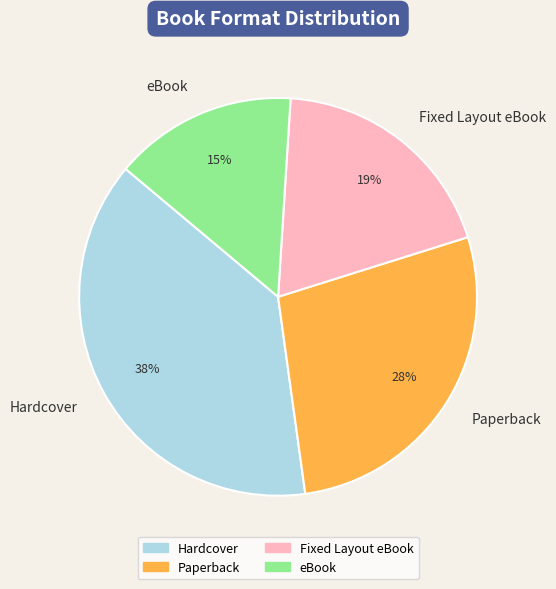

Rank the categories by value from lowest to highest.

eBook, Fixed Layout eBook, Paperback, Hardcover